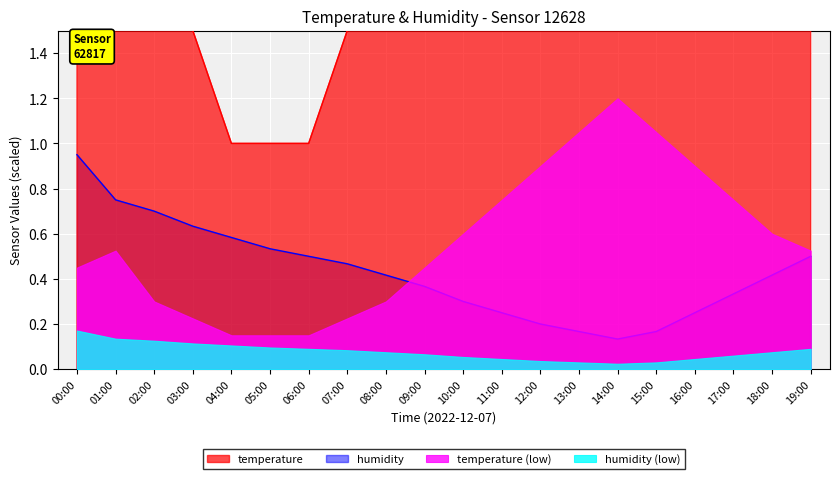

What is the average value of the humidity series?

0.4